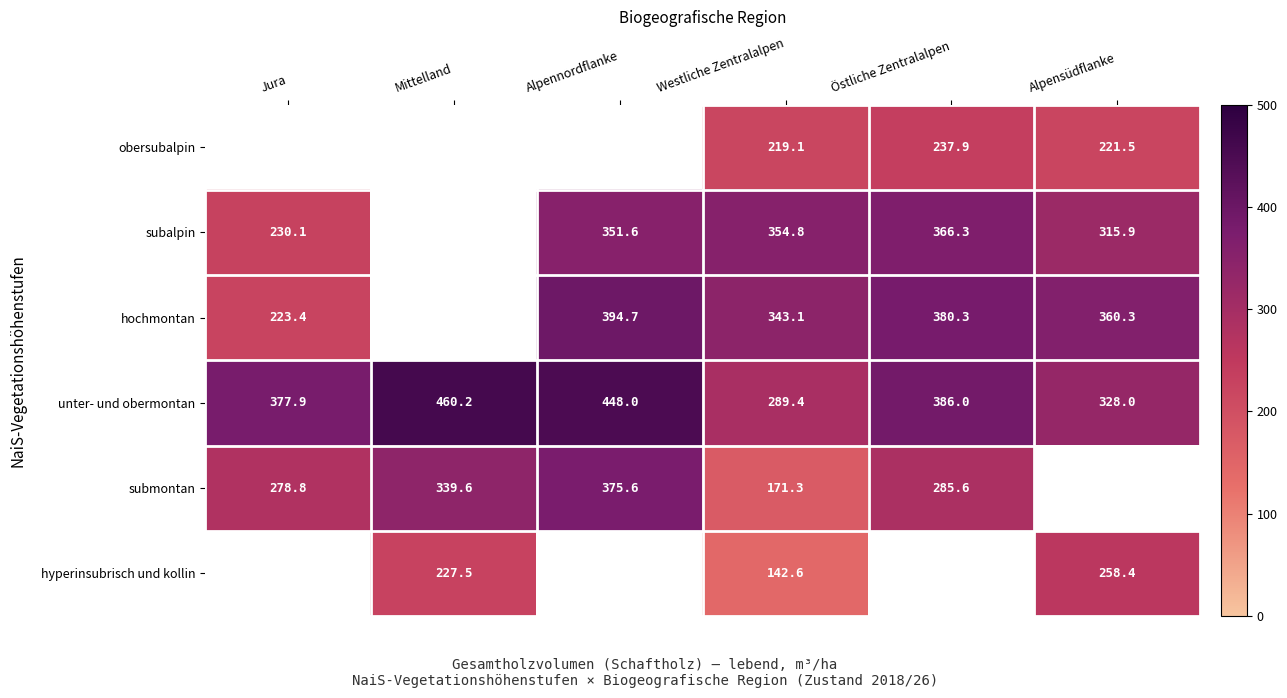

Is the value of subalpin at Westliche Zentralalpen greater than the value of hochmontan at Östliche Zentralalpen?

No